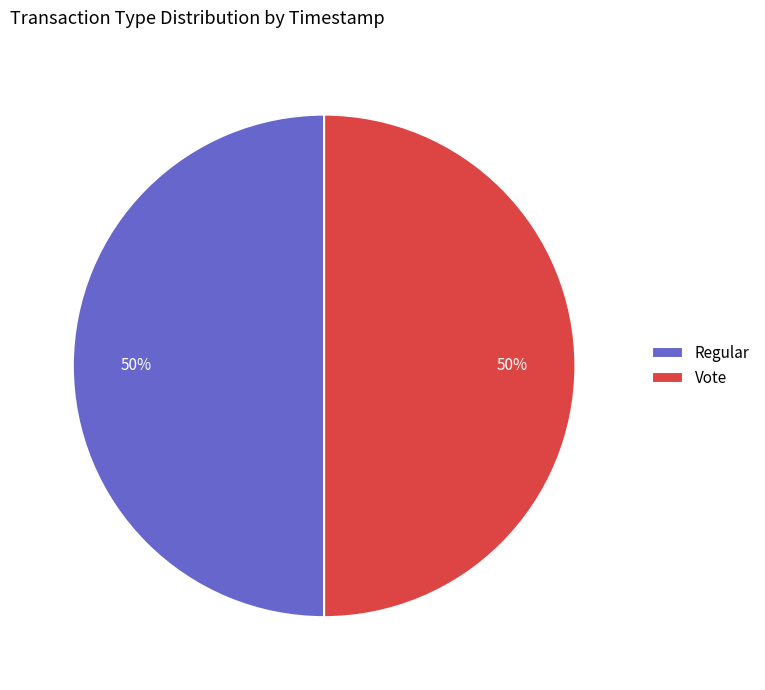

Is it true that Regular is 50% of the pie?

True